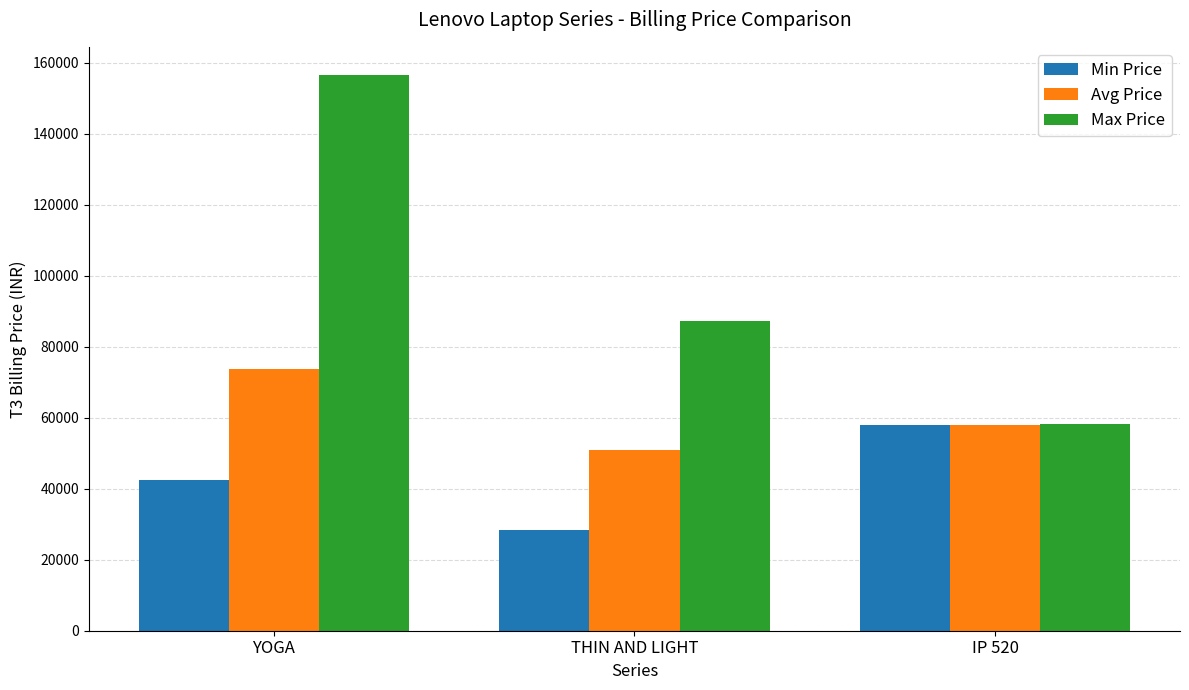

At which label does Max Price reach its minimum?

IP 520